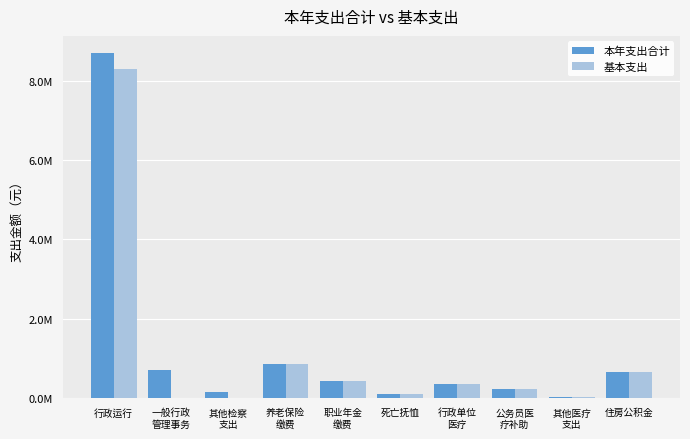

List the labels in order of 基本支出 value, largest first.

行政运行, 养老保险
缴费, 住房公积金, 职业年金
缴费, 行政单位
医疗, 公务员医
疗补助, 死亡抚恤, 其他医疗
支出, 一般行政
管理事务, 其他检察
支出